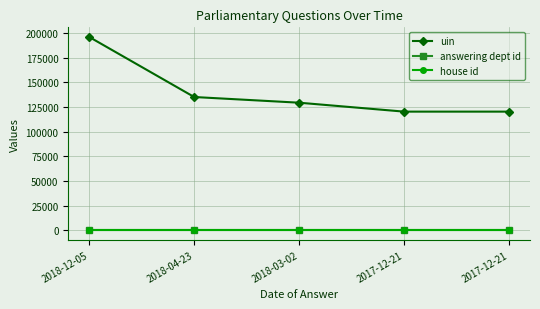

Is it true that uin equals 85079 at 2018-12-05?

False